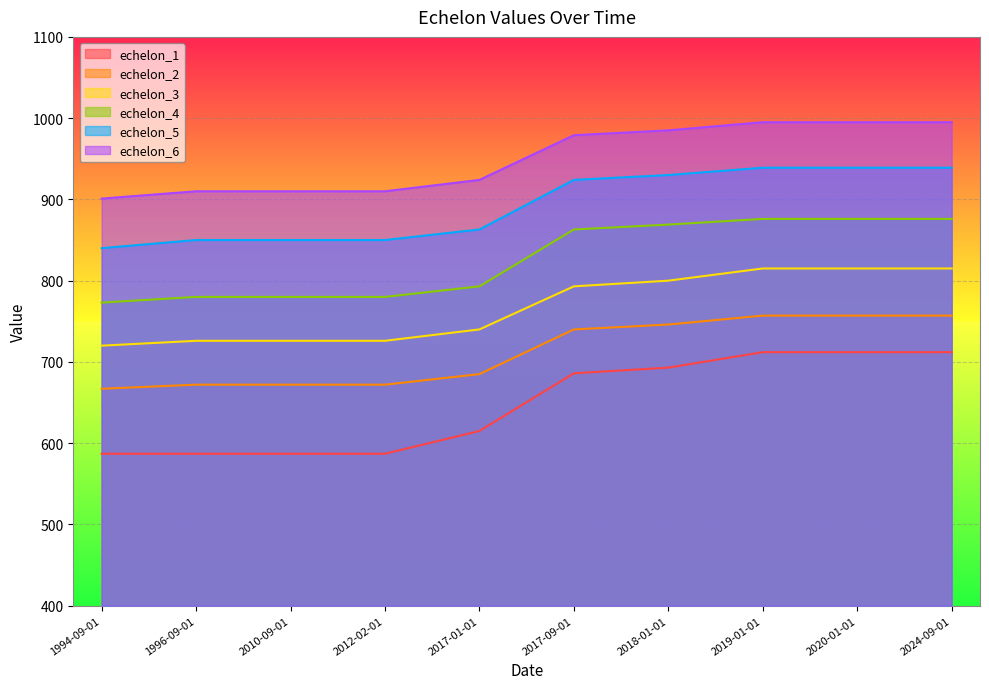

True or false: echelon_6 has more than 1 interior local peaks.

False